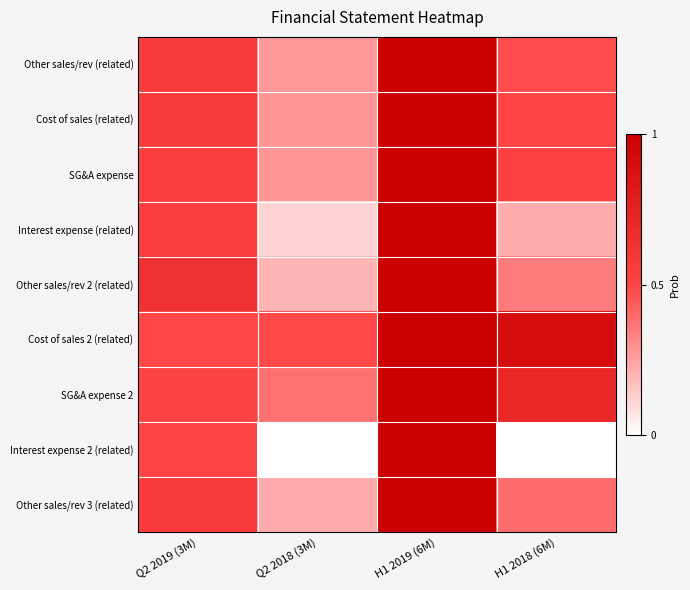

Reading left to right, extract all data points from this chart.

Other sales/rev (related): Q2 2019 (3M)=0.6	Q2 2018 (3M)=0.3	H1 2019 (6M)=1.0	H1 2018 (6M)=0.5
Cost of sales (related): Q2 2019 (3M)=0.6	Q2 2018 (3M)=0.3	H1 2019 (6M)=1.0	H1 2018 (6M)=0.5
SG&A expense: Q2 2019 (3M)=0.5	Q2 2018 (3M)=0.3	H1 2019 (6M)=1.0	H1 2018 (6M)=0.5
Interest expense (related): Q2 2019 (3M)=0.6	Q2 2018 (3M)=0.1	H1 2019 (6M)=1.0	H1 2018 (6M)=0.2
Other sales/rev 2 (related): Q2 2019 (3M)=0.6	Q2 2018 (3M)=0.2	H1 2019 (6M)=1.0	H1 2018 (6M)=0.3
Cost of sales 2 (related): Q2 2019 (3M)=0.5	Q2 2018 (3M)=0.5	H1 2019 (6M)=1.0	H1 2018 (6M)=0.9
SG&A expense 2: Q2 2019 (3M)=0.5	Q2 2018 (3M)=0.4	H1 2019 (6M)=1.0	H1 2018 (6M)=0.7
Interest expense 2 (related): Q2 2019 (3M)=0.5	Q2 2018 (3M)=0.0	H1 2019 (6M)=1.0	H1 2018 (6M)=0.0
Other sales/rev 3 (related): Q2 2019 (3M)=0.6	Q2 2018 (3M)=0.2	H1 2019 (6M)=1.0	H1 2018 (6M)=0.4